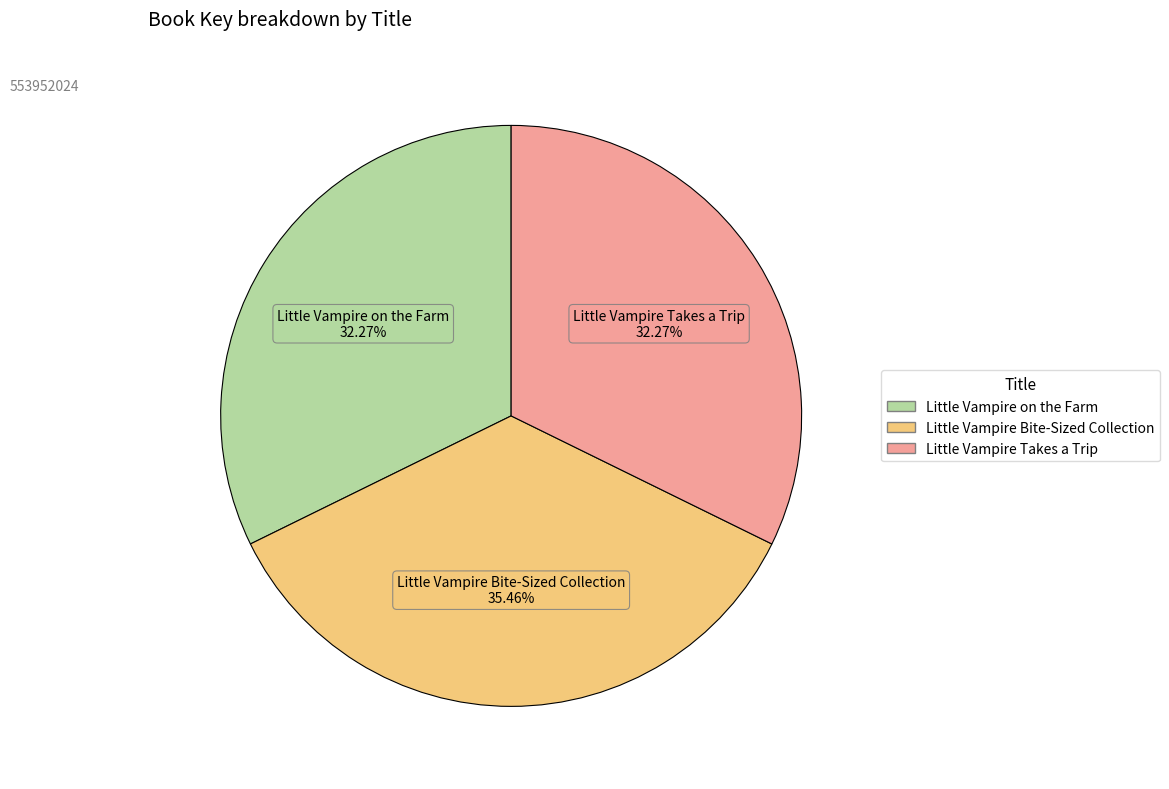

To the nearest percent, what is the combined percentage of Little Vampire Takes a Trip and Little Vampire Bite-Sized Collection?

68%